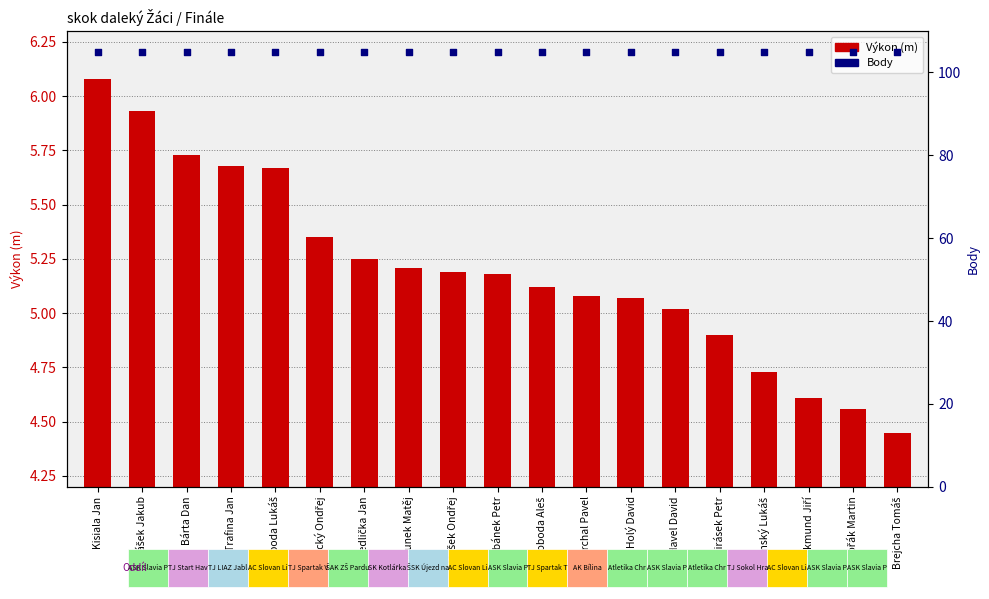

Is the value of Výkon (m) at Bárta Dan greater than the value of Body at Valášek Jakub?

No